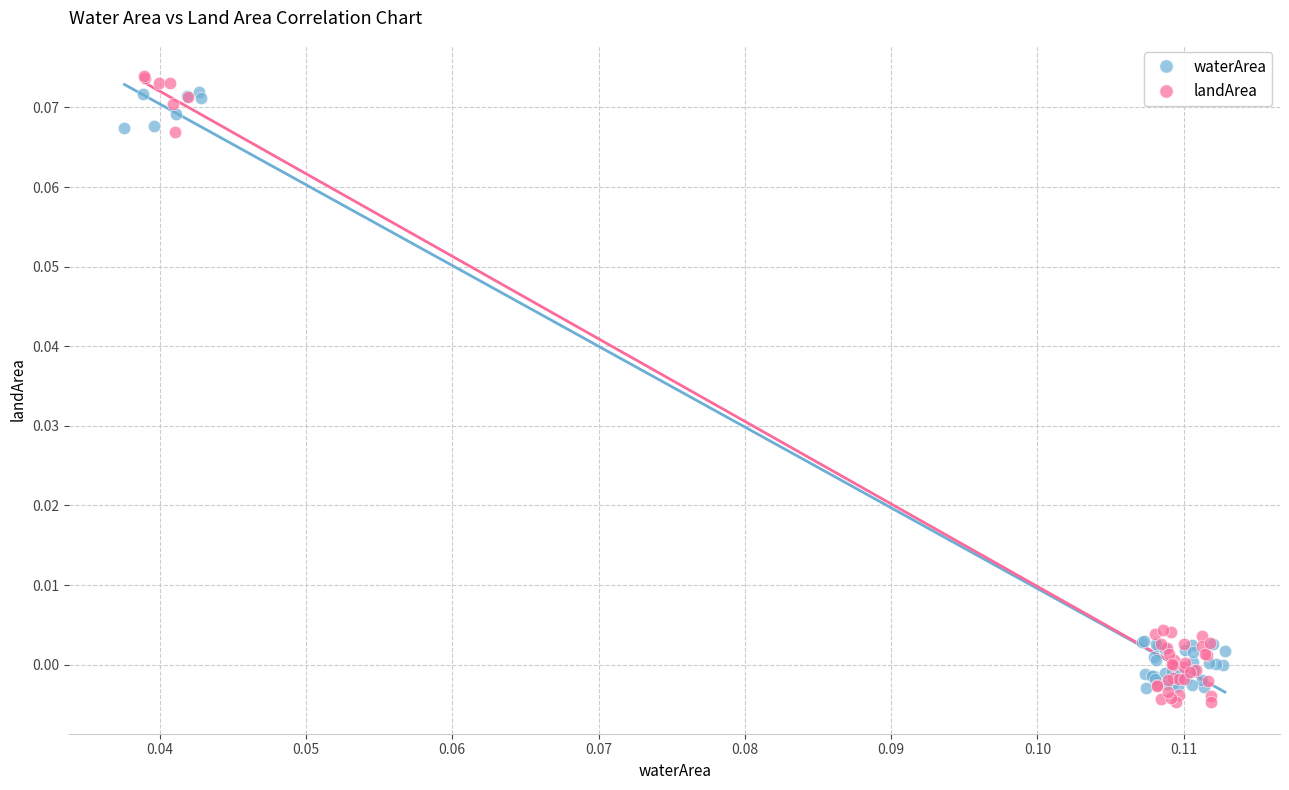

Which series has the widest spread of Y values?

landArea